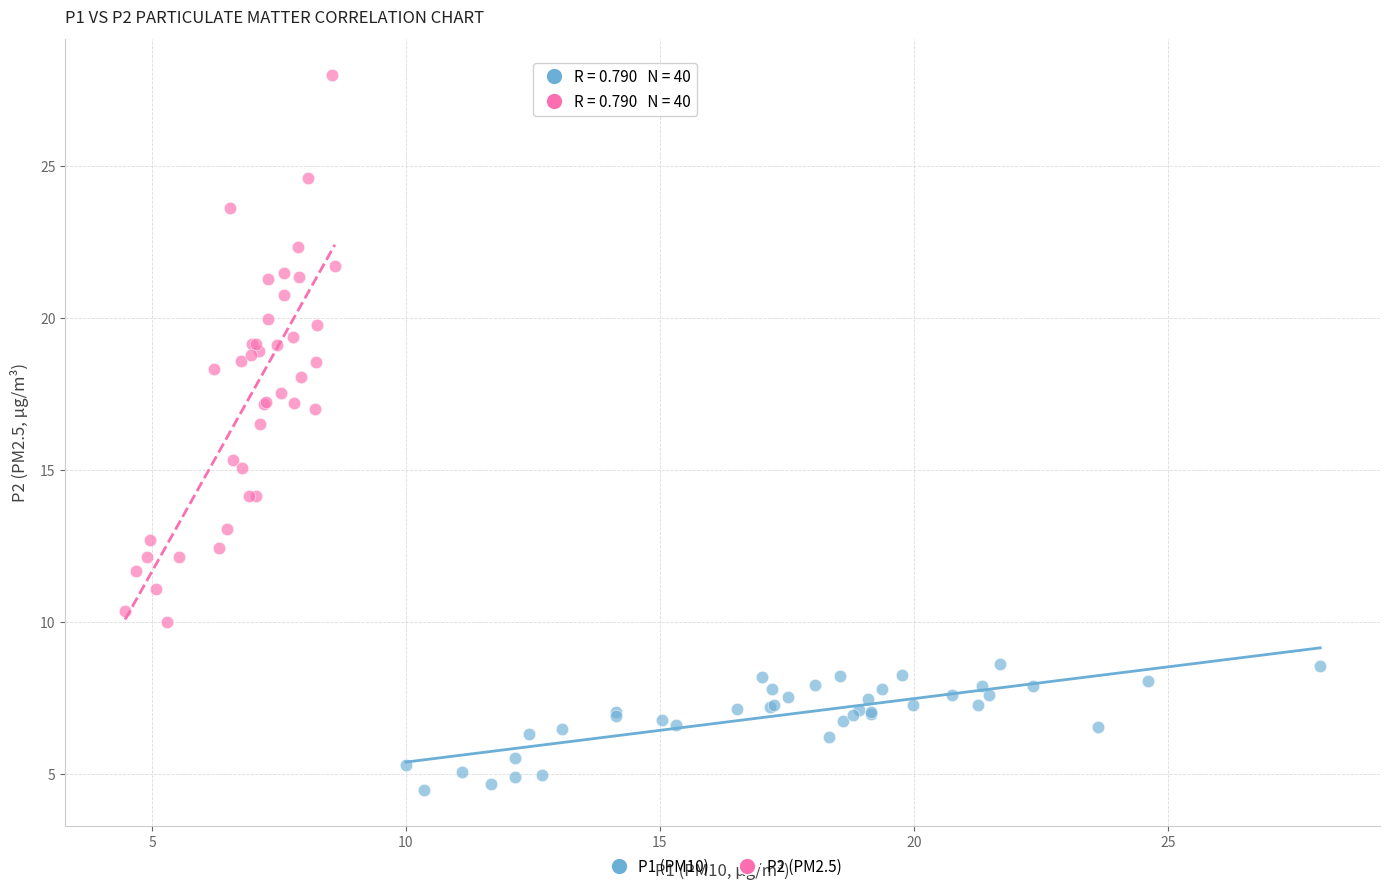

Which series has the largest Y range (max minus min)?

P2 (PM2.5)